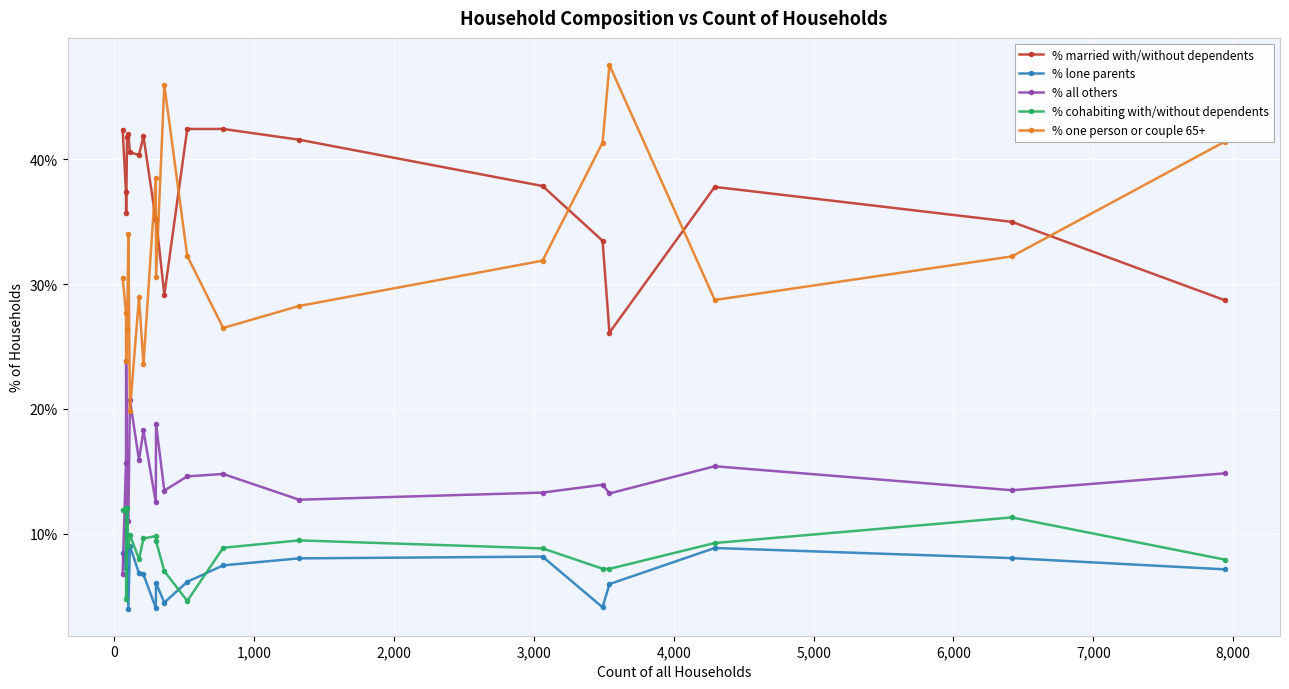

Is this an area chart (filled region under the line)?

No